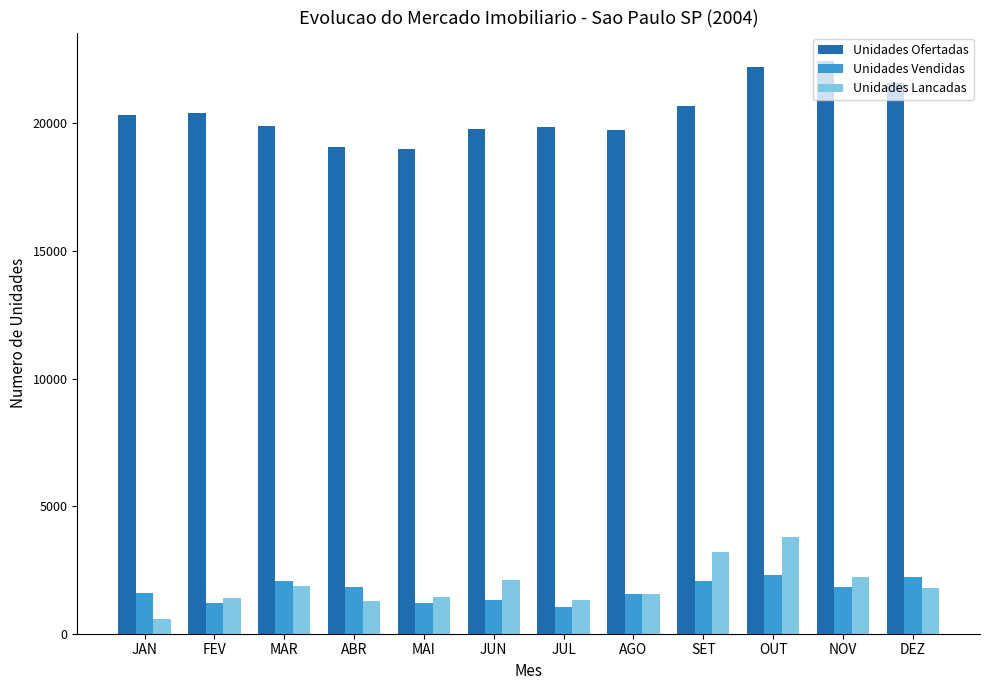

What is the greatest value displayed?

22442